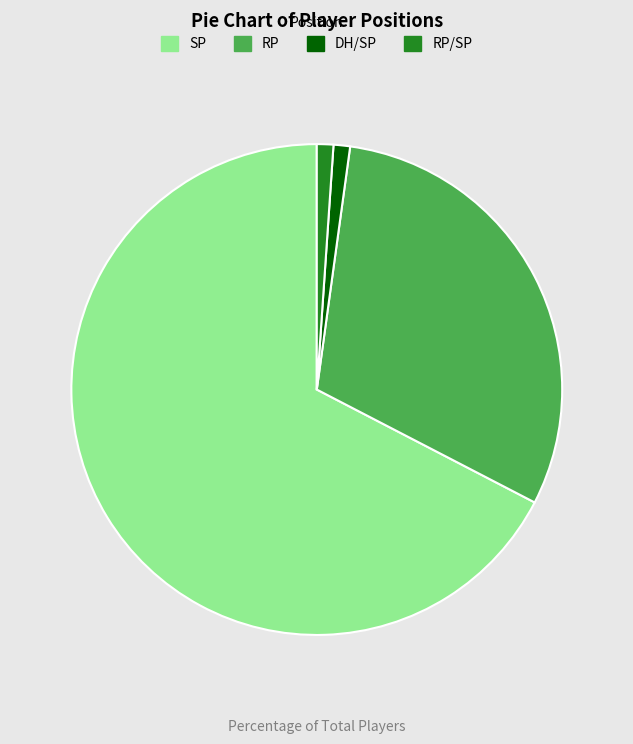

What is the largest slice in the pie chart?

SP